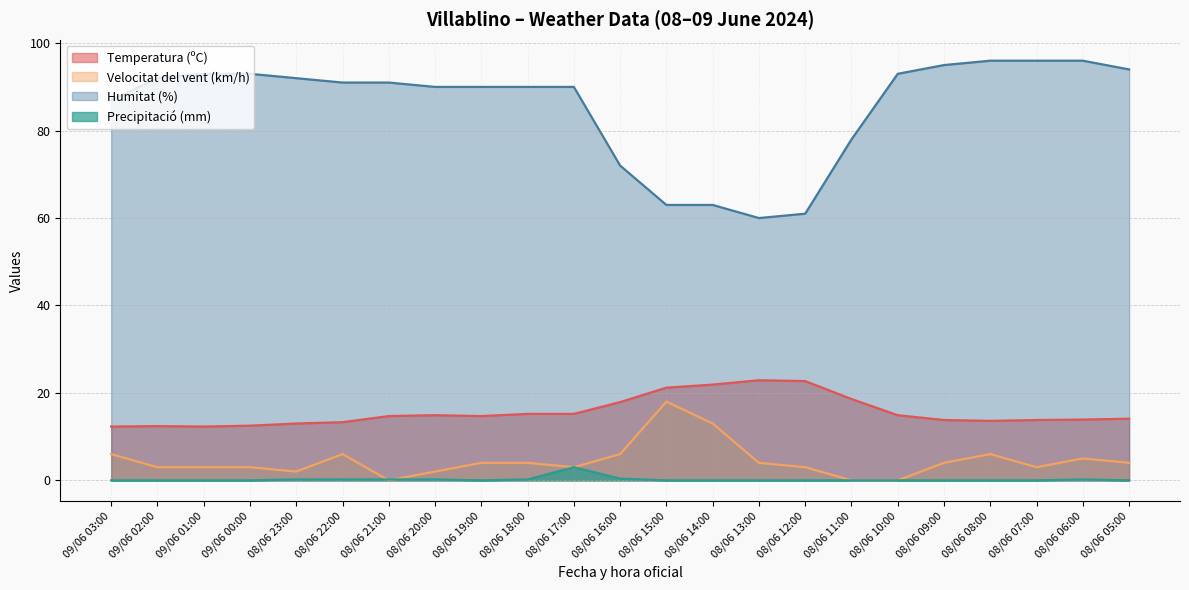

What is the total value across all series at 08/06 10:00?

107.9